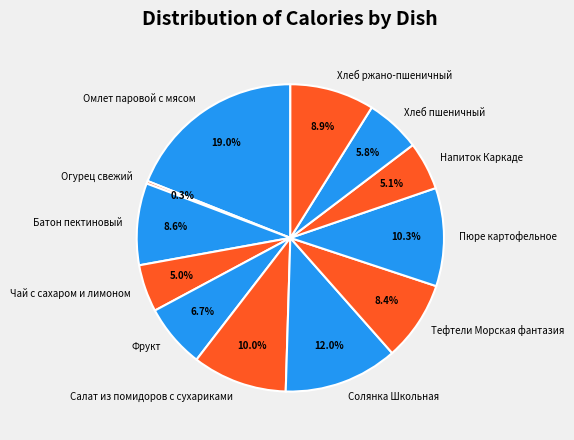

To the nearest percent, what is the average slice percentage?

8%